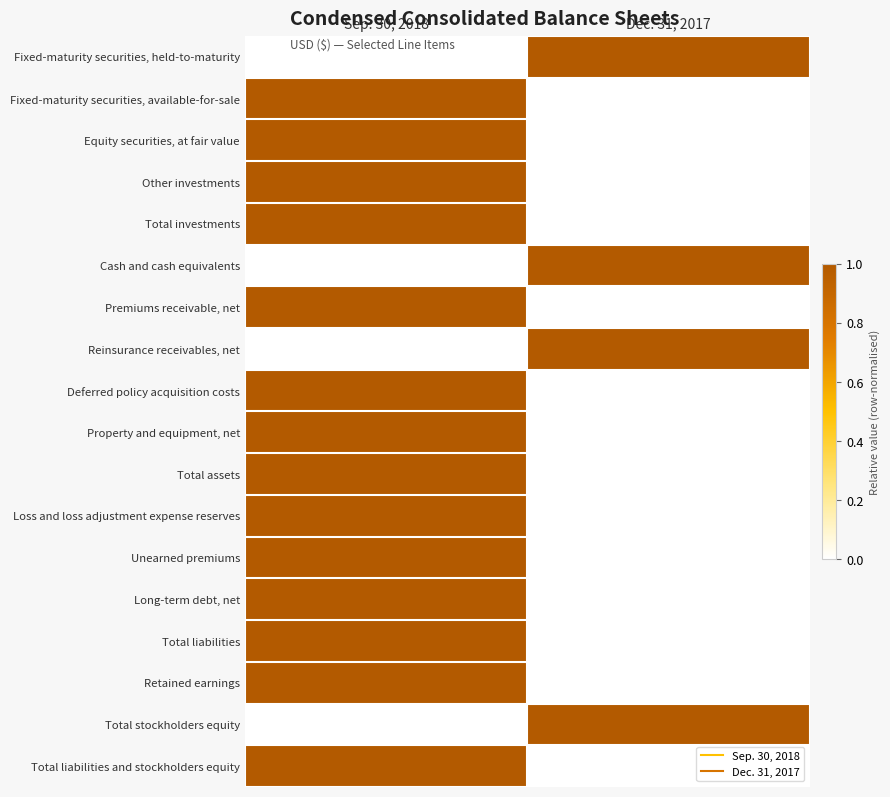

Rank the series at Sep. 30, 2018 from highest to lowest value.

Fixed-maturity securities, available-for-sale, Equity securities, at fair value, Other investments, Total investments, Premiums receivable, net, Deferred policy acquisition costs, Property and equipment, net, Total assets, Loss and loss adjustment expense reserves, Unearned premiums, Long-term debt, net, Total liabilities, Retained earnings, Total liabilities and stockholders equity, Fixed-maturity securities, held-to-maturity, Cash and cash equivalents, Reinsurance receivables, net, Total stockholders equity